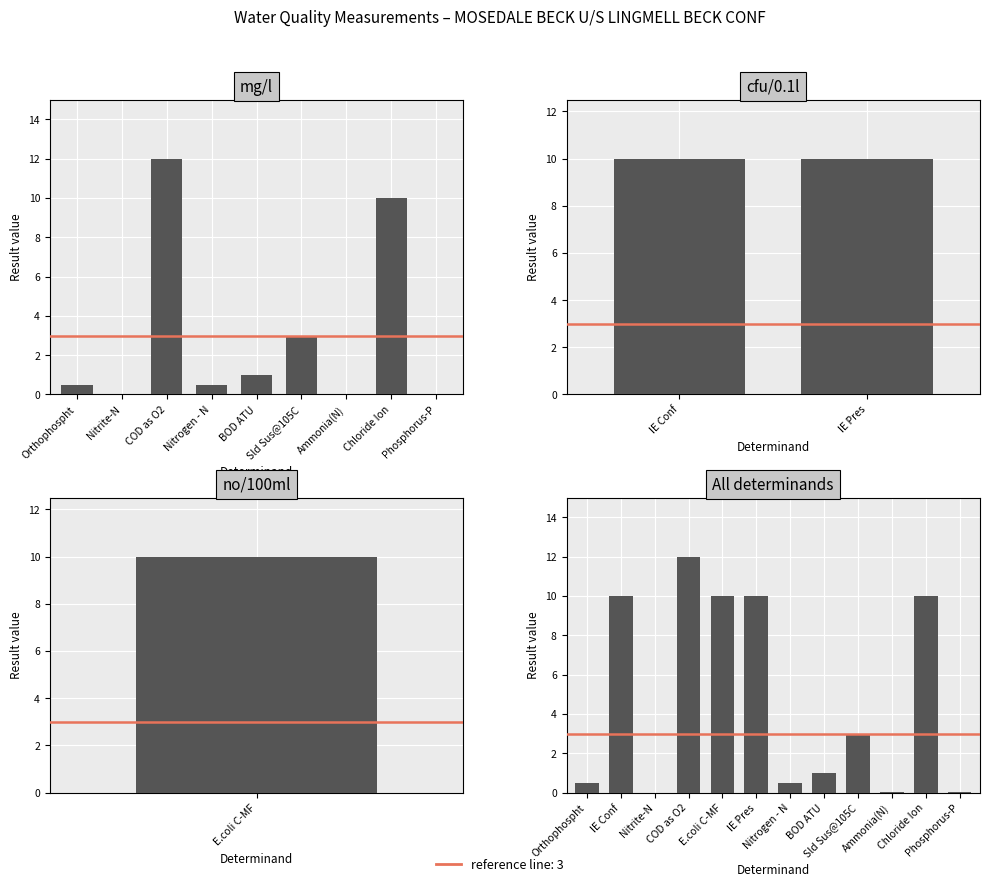

Rank the categories by value from highest to lowest.

COD as O2, IE Conf, E.coli C-MF, IE Pres, Chloride Ion, Sld Sus@105C, BOD ATU, Orthophospht, Nitrogen - N, Ammonia(N), Phosphorus-P, Nitrite-N